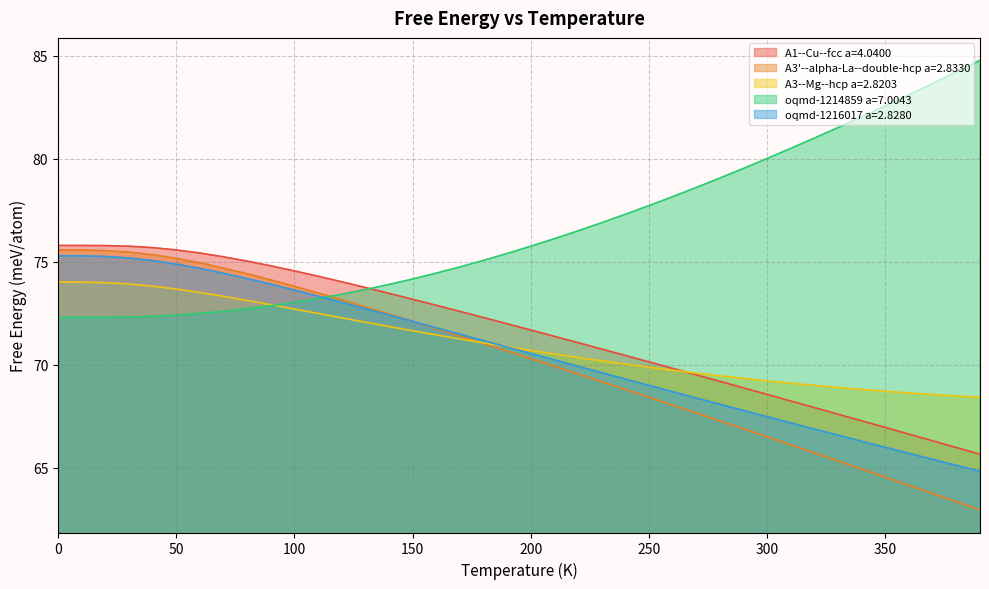

What is the sum of the oqmd-1214859 a=7.0043 values at 340.0 and 360.0?

165.2